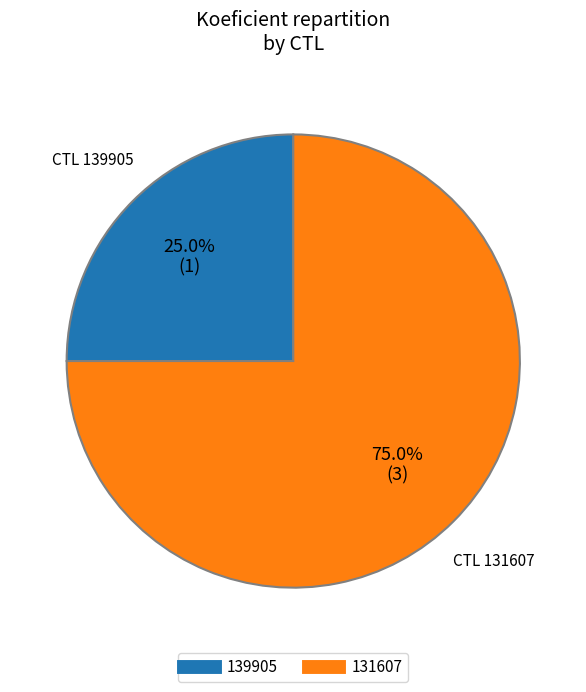

Is it true that 139905 is 35% of the pie?

False